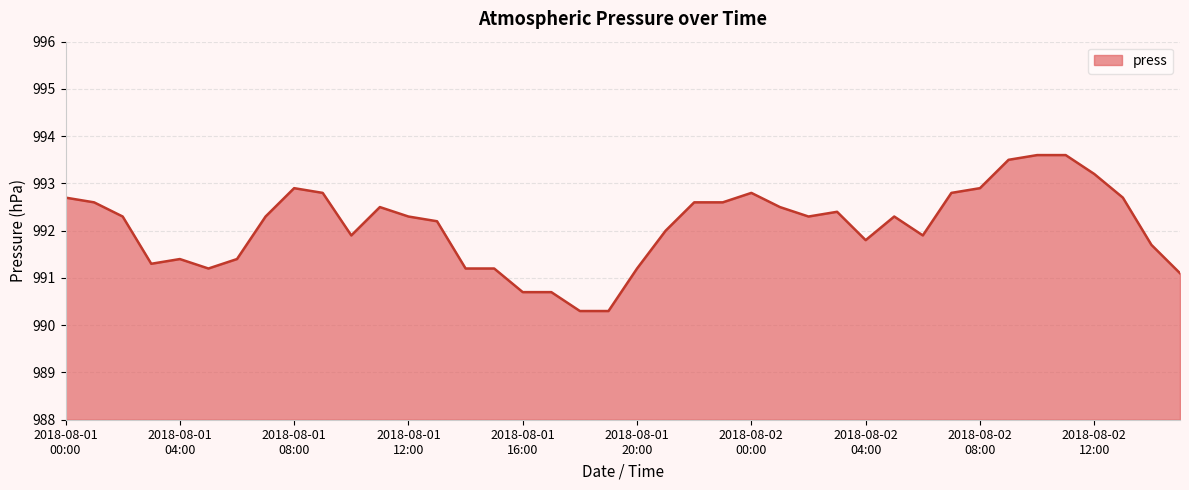

What is the minimum value shown in the chart?

990.3